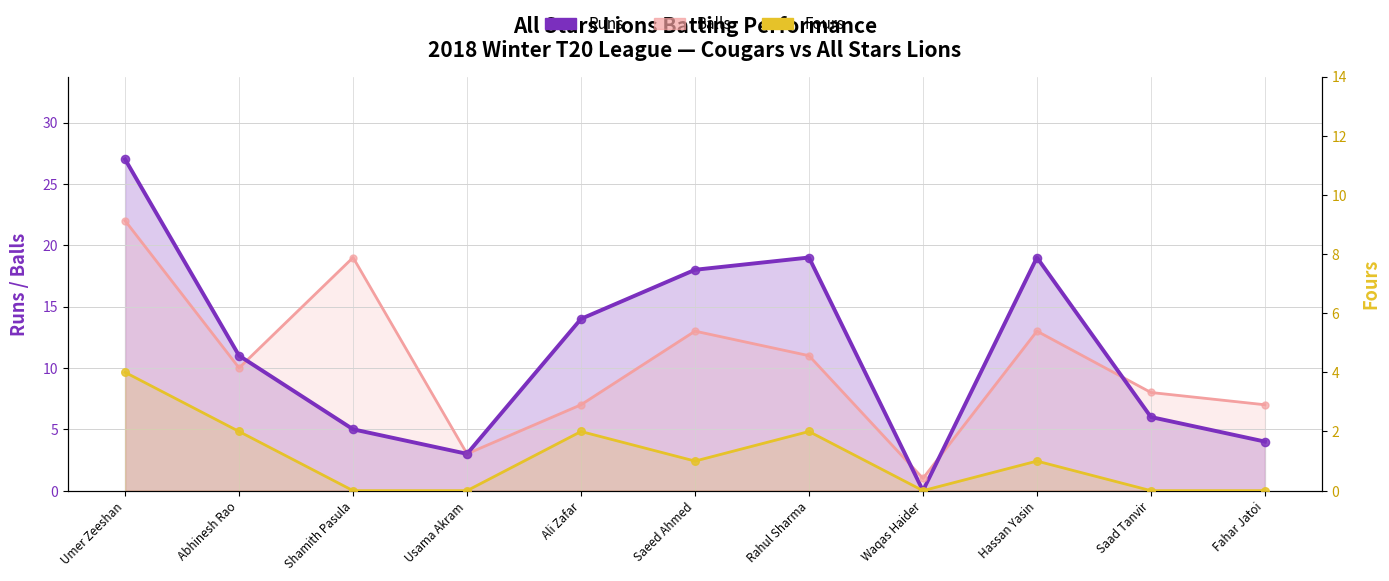

Which series reaches the maximum Y coordinate?

Runs